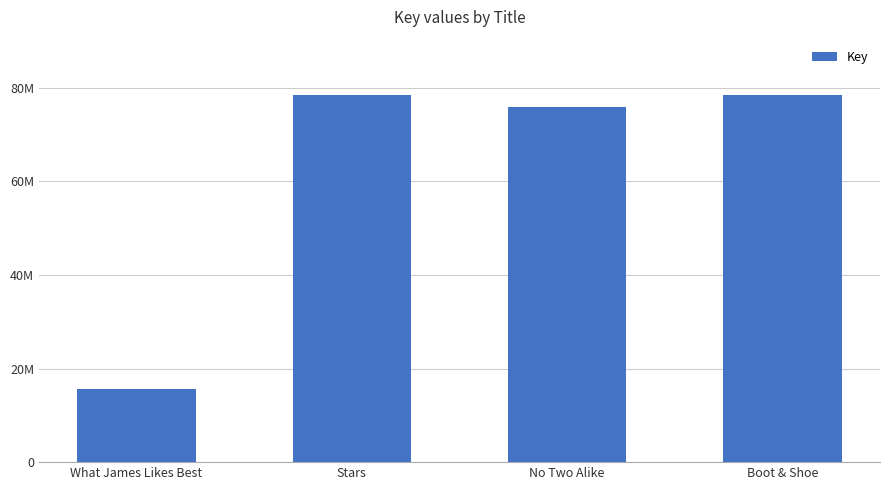

What is the minimum value shown in the chart?

15671376